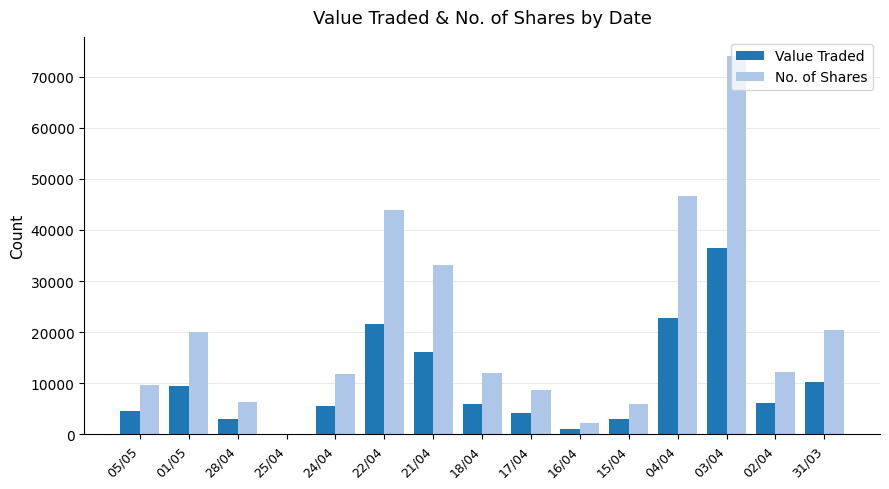

What is the spread (max minus min) of values at 28/04?

3295